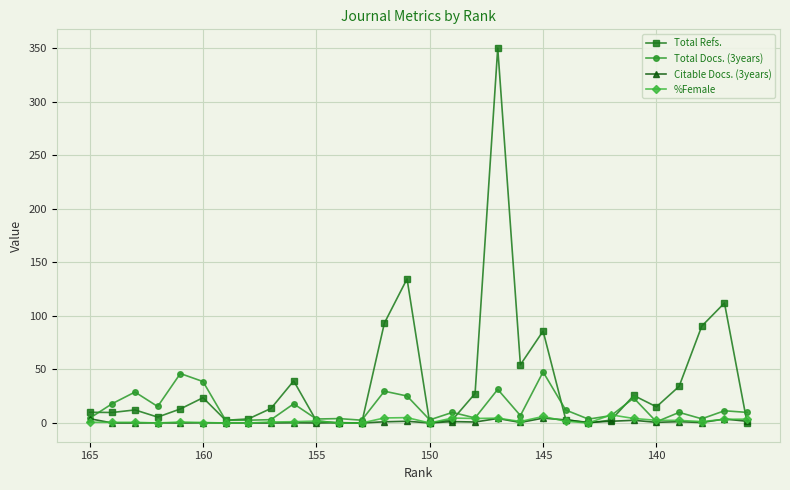

What is the highest value of the Total Refs. series?

350.3